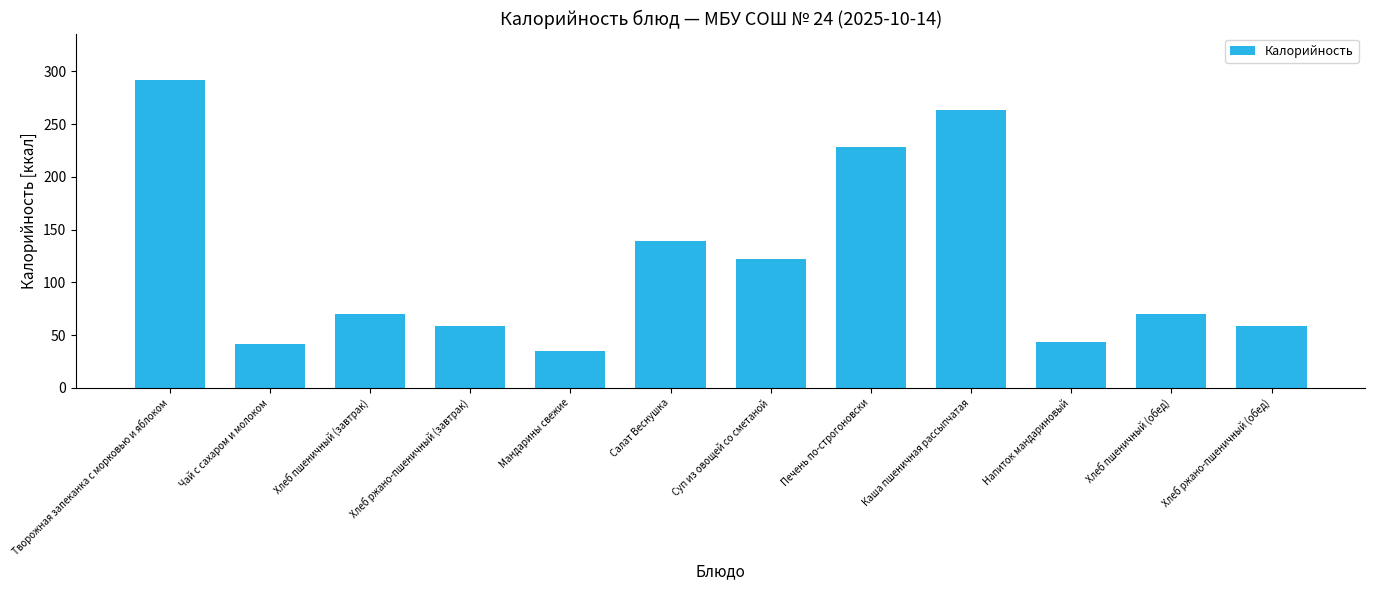

Reading left to right, transcribe all the data shown in this chart.

292.1	41.9	70.3	58.7	35.0	138.9	122.3	228.6	263.3	43.3	70.3	58.7